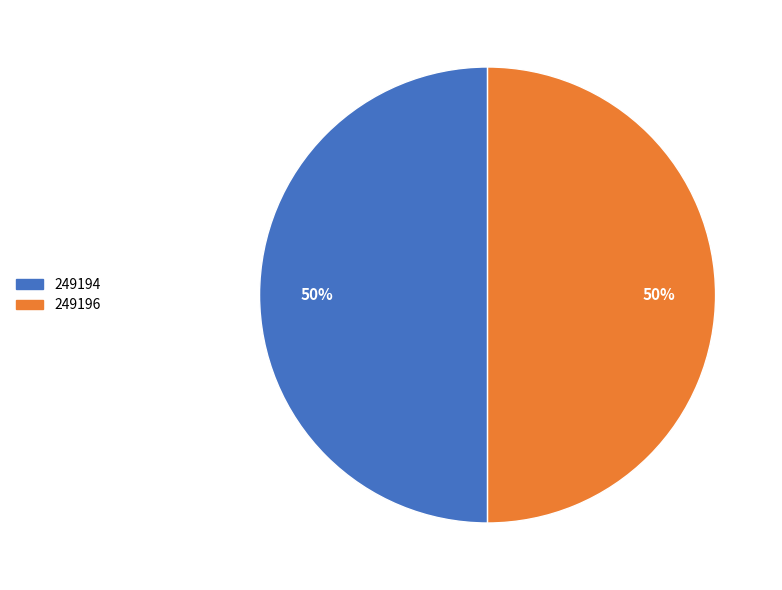

Combined, do 249194 and 249196 account for over 50%?

Yes